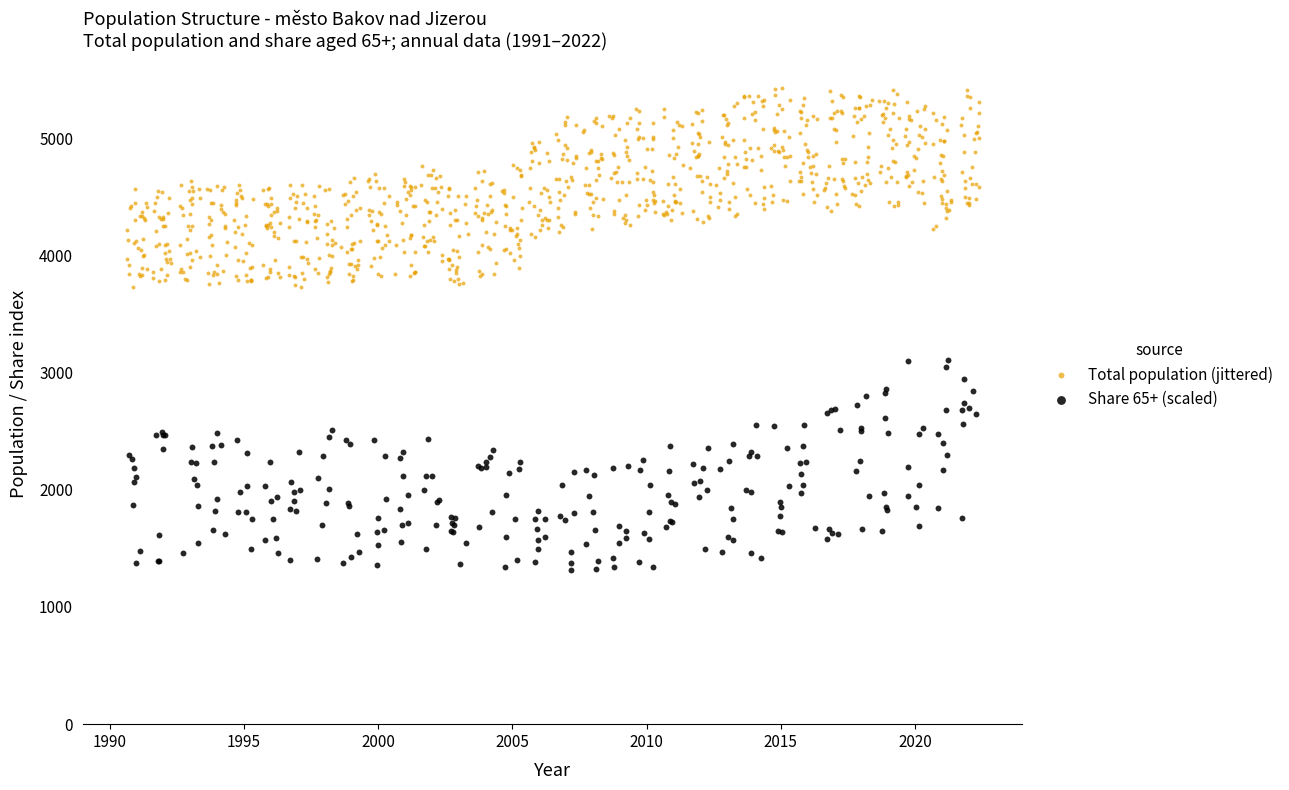

Which series has the widest spread of Y values?

Share 65+ (scaled)